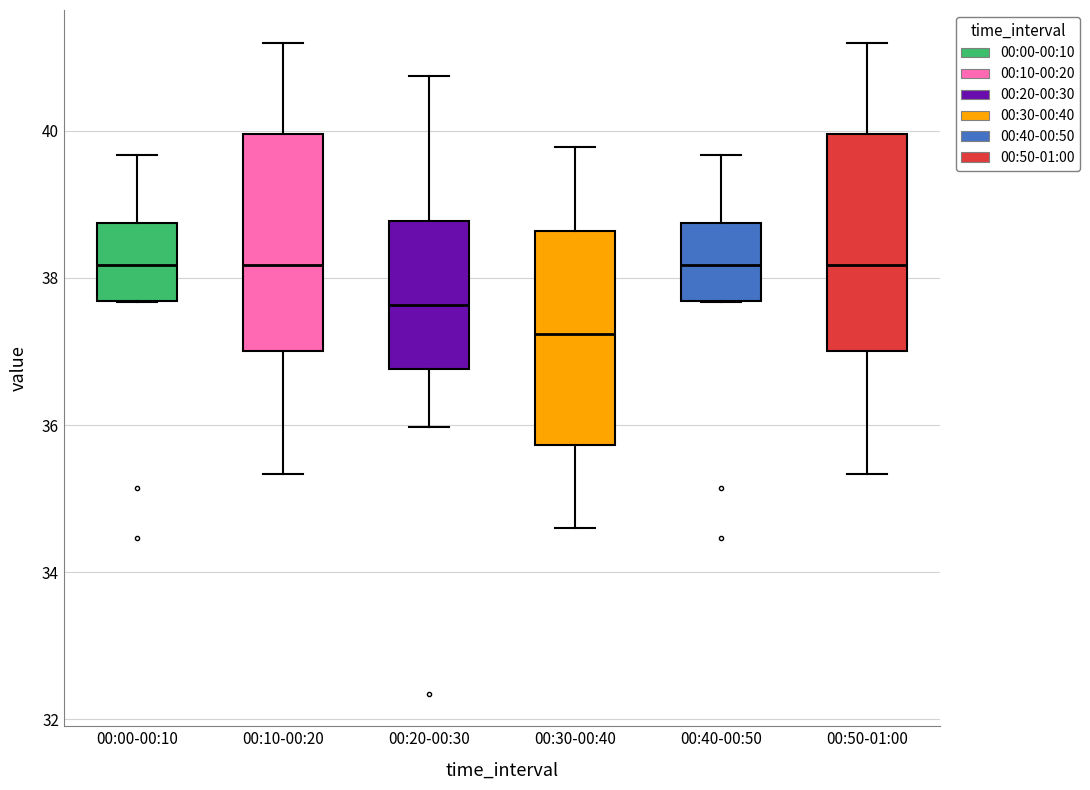

Reading left to right, transcribe this box plot: for each box, give where its median line is, the range the box spans, and where its two whiskers end, as read against the y-axis. The values are not printed on the chart, so give them approximately, as read against the axis.

00:00-00:10: median 38.2, box 37.6 to 38.8, whiskers 37.6 to 39.6
00:10-00:20: median 38.2, box 37.0 to 40.0, whiskers 35.4 to 41.2
00:20-00:30: median 37.6, box 36.8 to 38.8, whiskers 36.0 to 40.8
00:30-00:40: median 37.2, box 35.8 to 38.6, whiskers 34.6 to 39.8
00:40-00:50: median 38.2, box 37.6 to 38.8, whiskers 37.6 to 39.6
00:50-01:00: median 38.2, box 37.0 to 40.0, whiskers 35.4 to 41.2